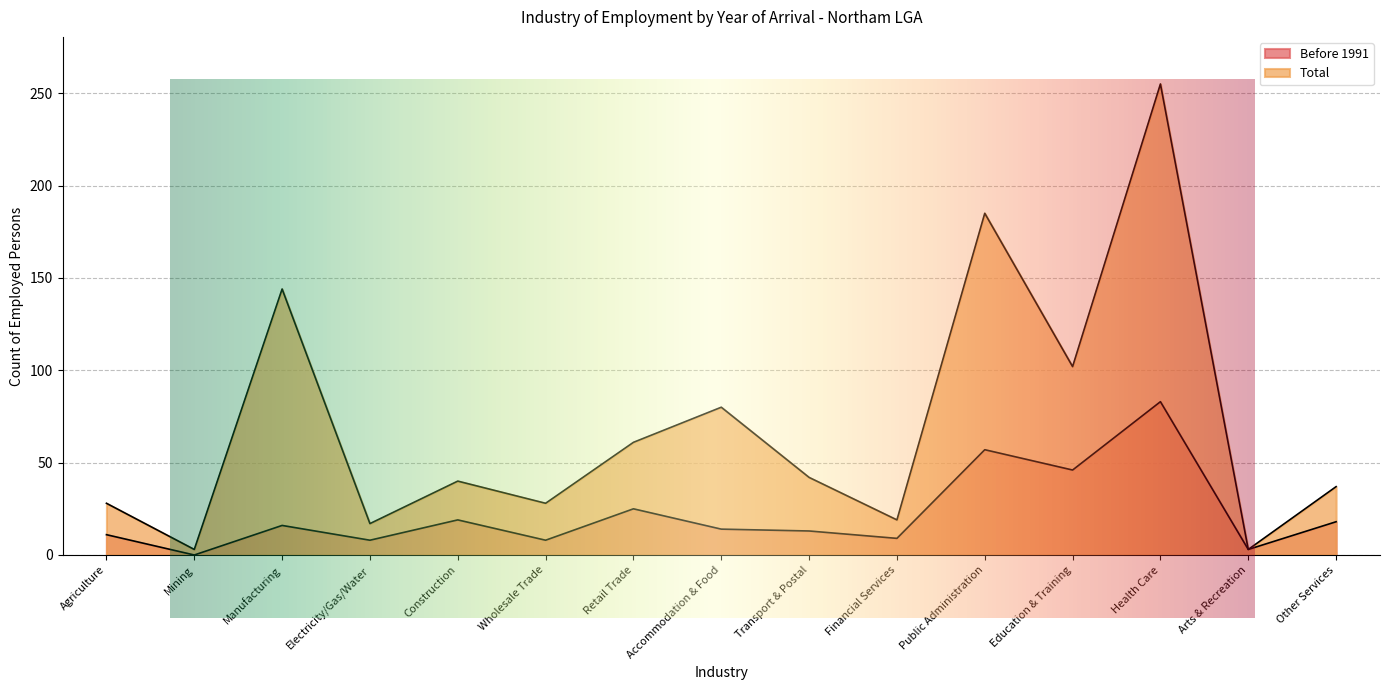

What position from the right is Financial Services?

6